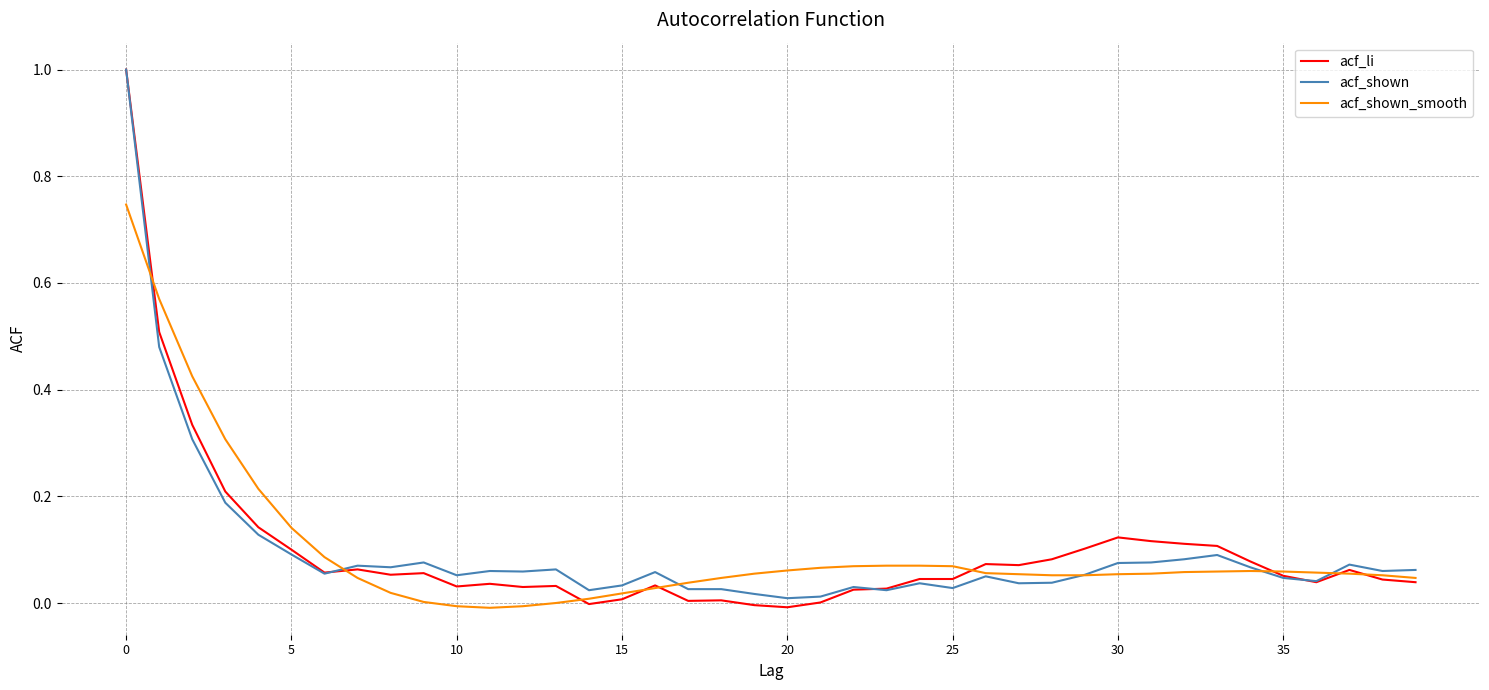

What is the maximum value for acf_shown?

1.0